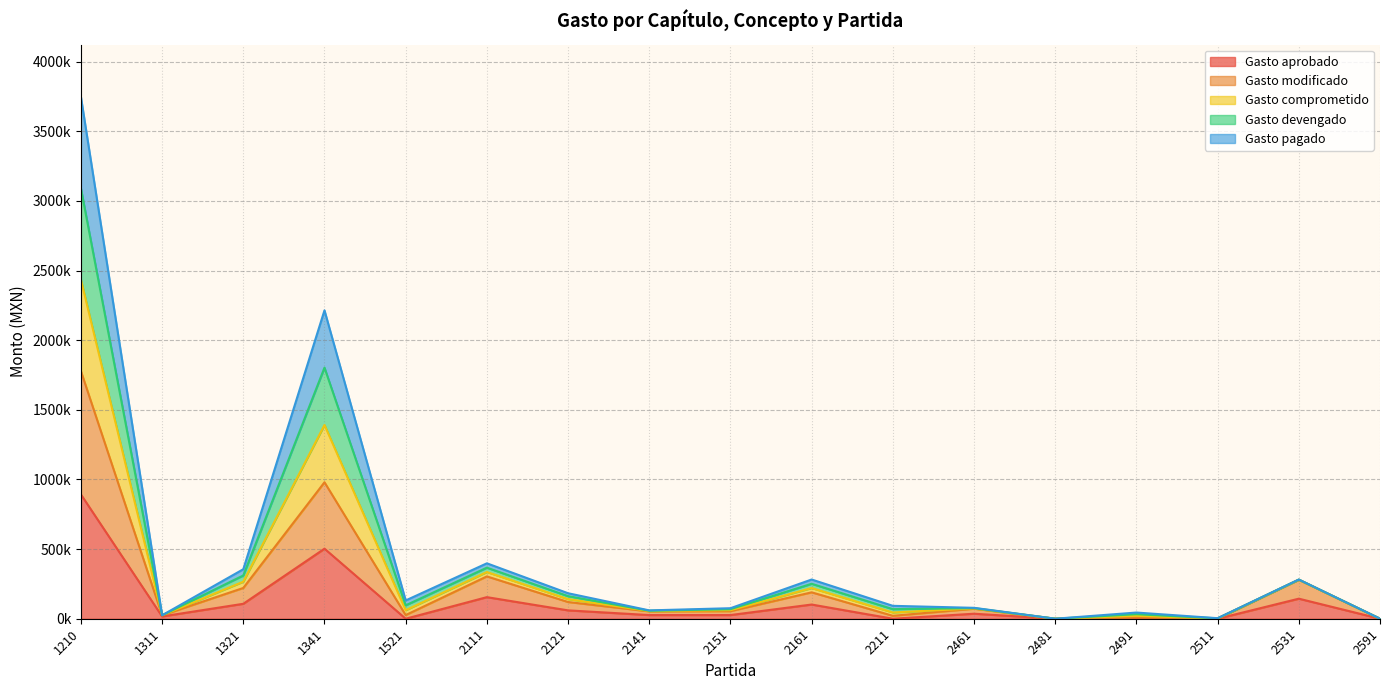

Where is the first local minimum for Gasto aprobado?

1311